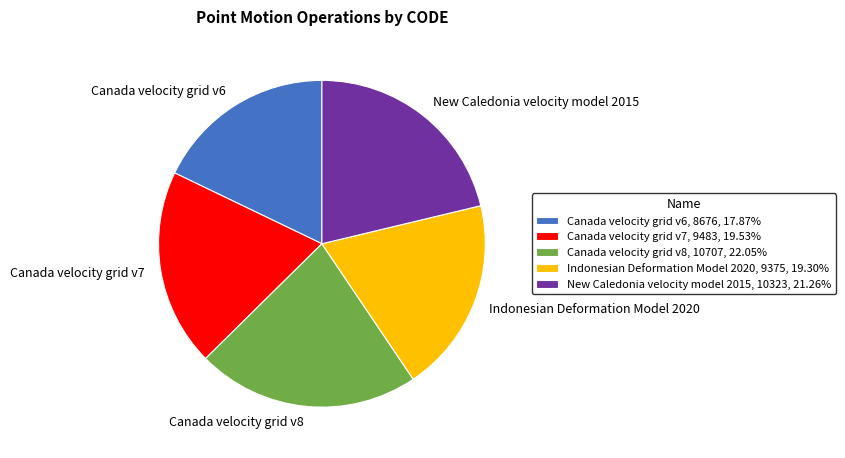

Combined, do New Caledonia velocity model 2015, 10323, 21.26% and Canada velocity grid v8, 10707, 22.05% account for over 50%?

No